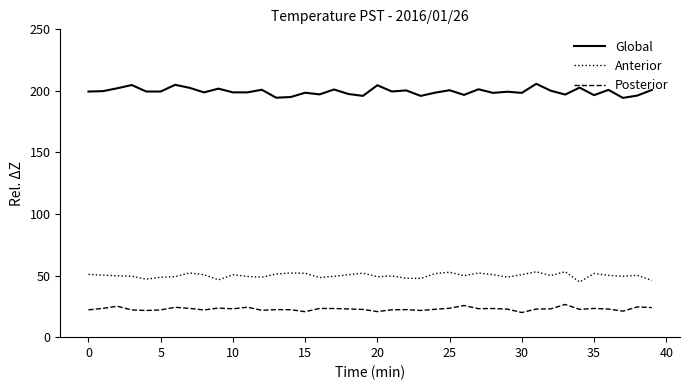

Which series has the largest range (max minus min)?

Global